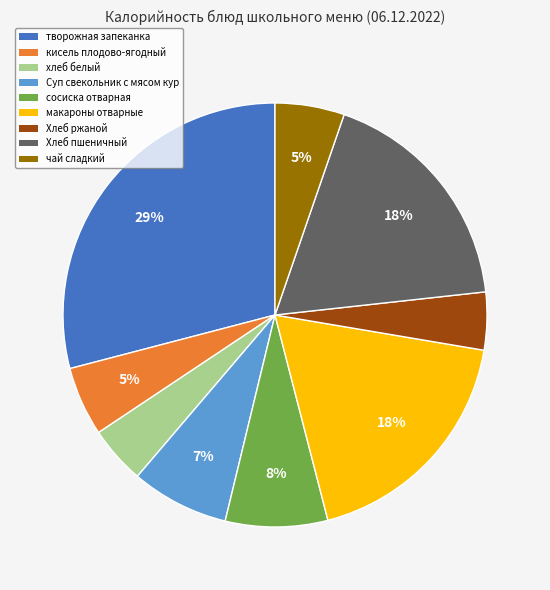

Does чай сладкий represent more than half of the total?

No